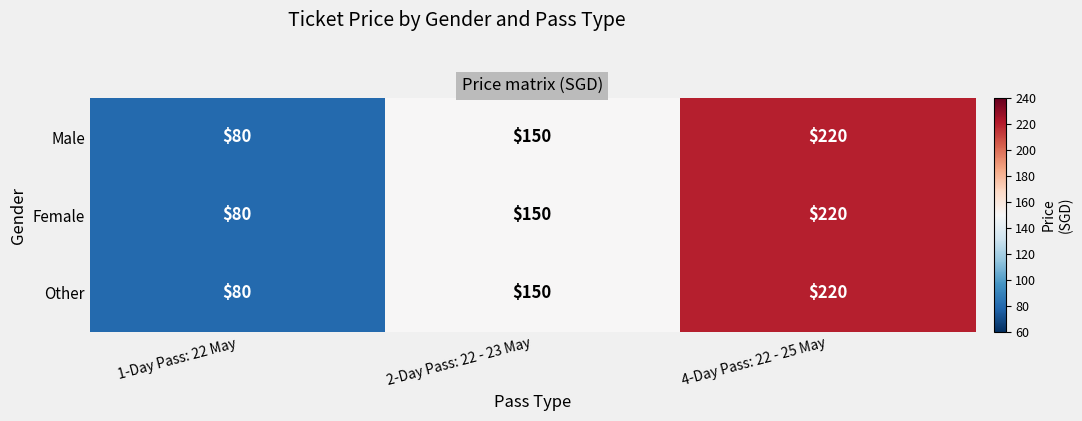

At how many categories does at least one series exceed 214?

1